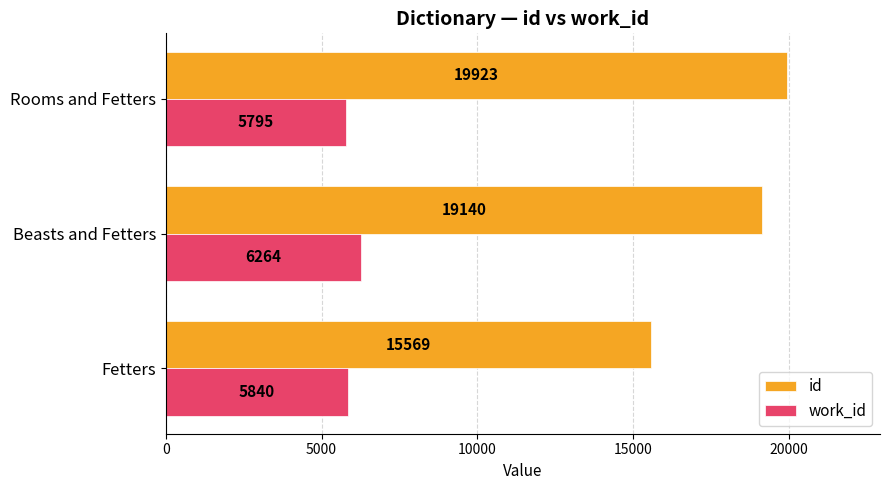

Which series changed the most between Fetters and Beasts and Fetters?

id